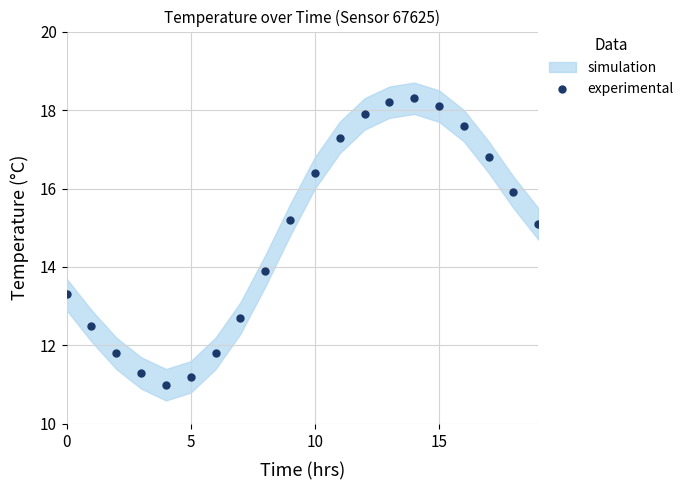

What is the range of Y values (max minus min)?

7.3